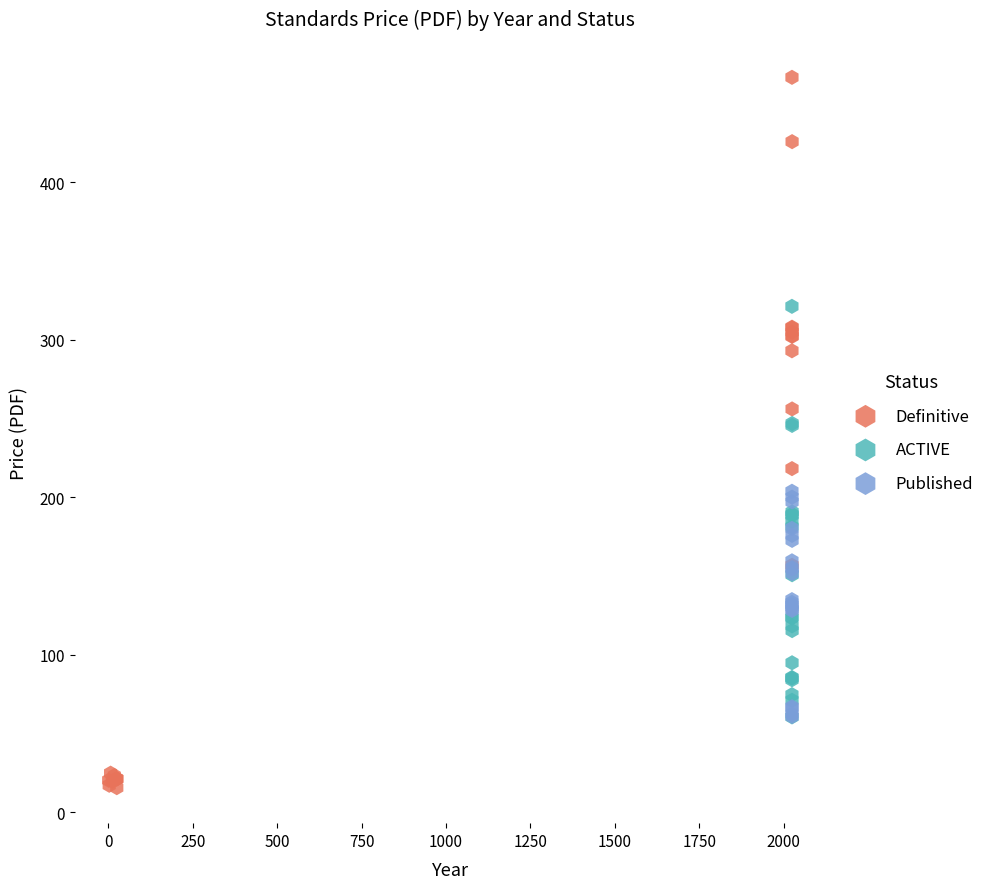

Which series has the widest spread of Y values?

Definitive